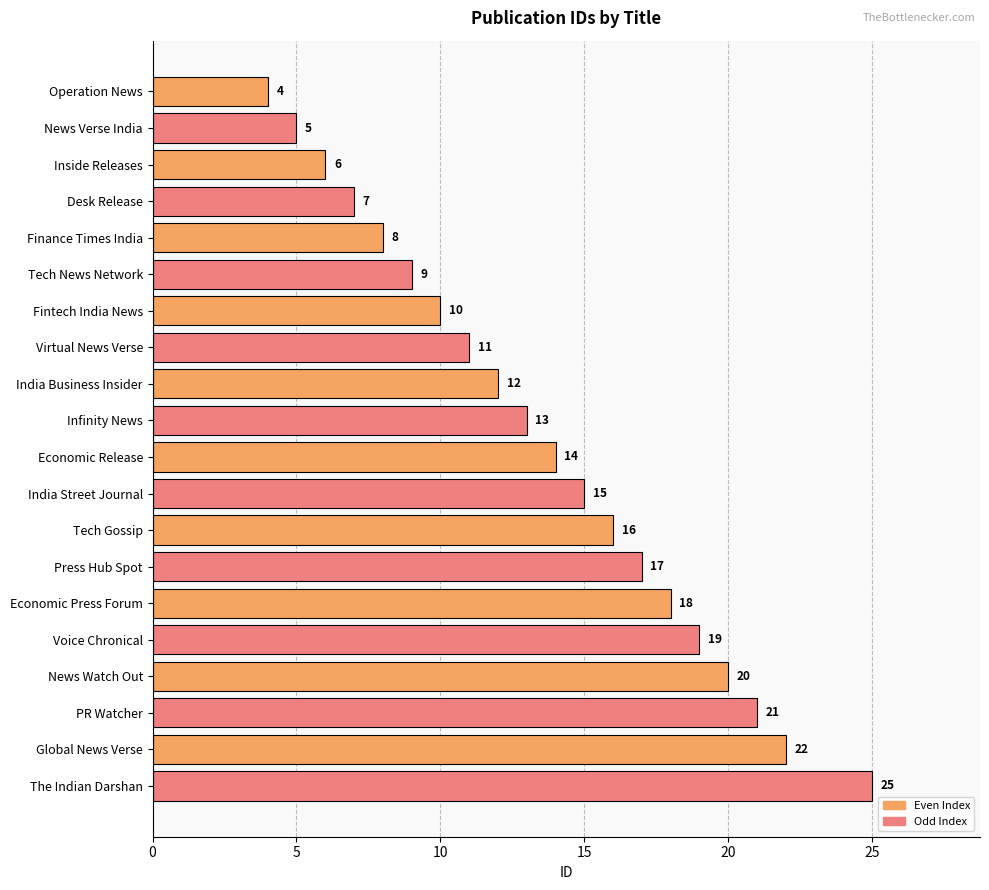

What is the label of the 6th bar from the top?

Tech News Network